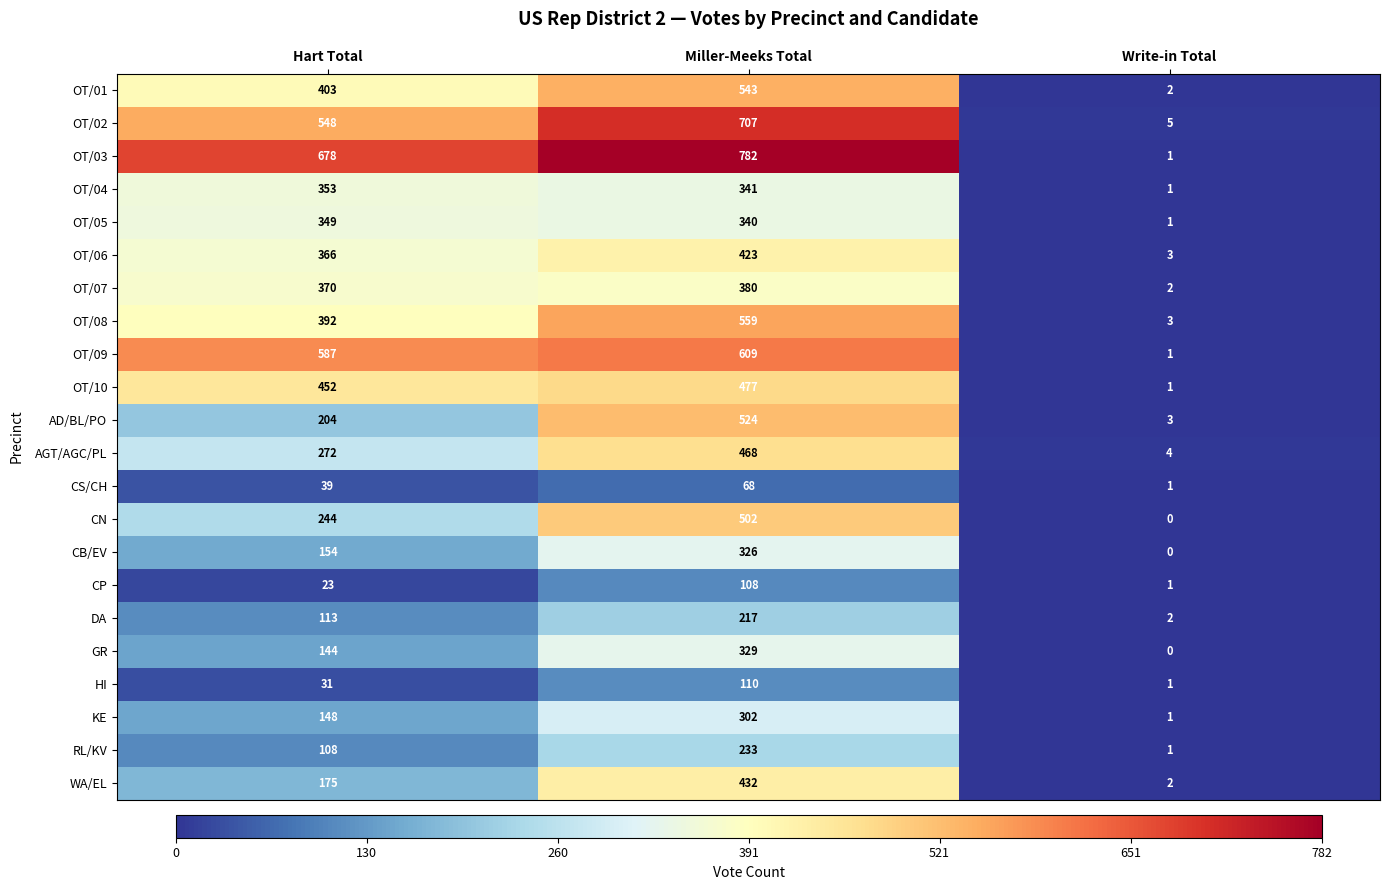

The RL/KV series shows 233 at Miller-Meeks Total. True or false?

True